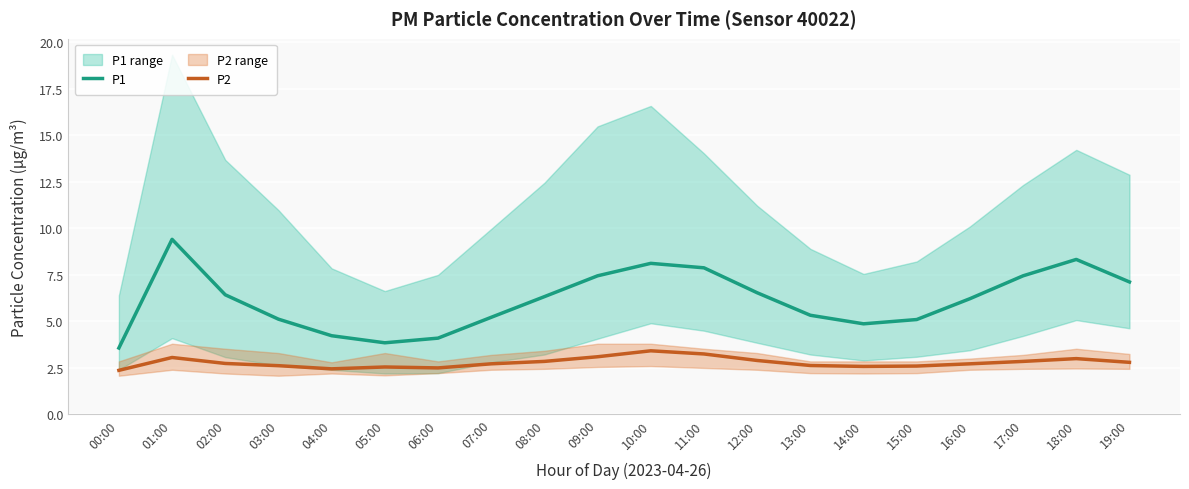

True or false: P1 and P2 intersect in this chart.

False